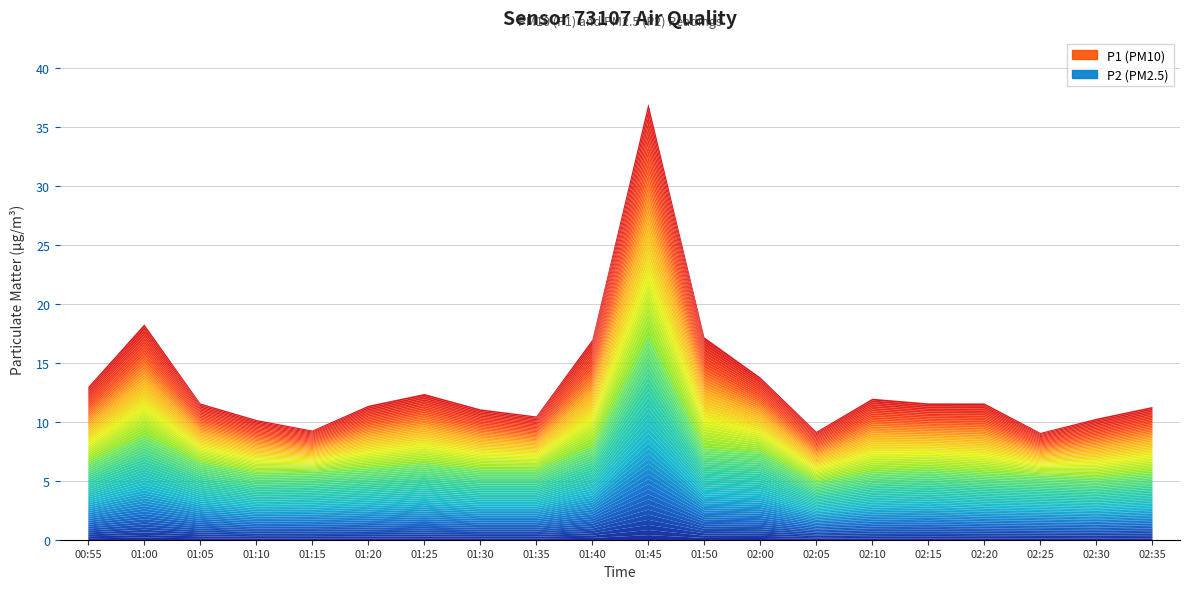

Between 01:25 and 01:40, which is larger?

01:40